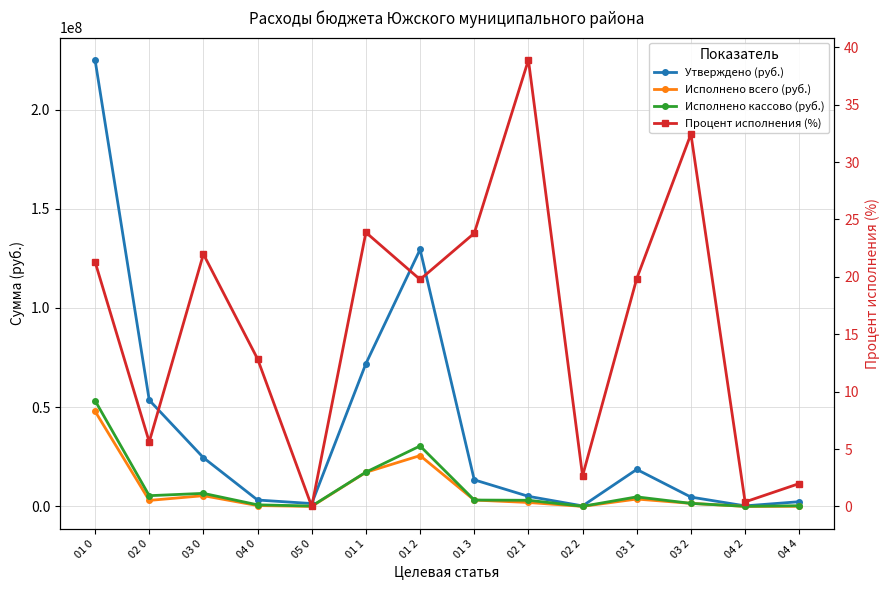

At which category does Исполнено кассово (руб.) reach its first local valley?

02 0